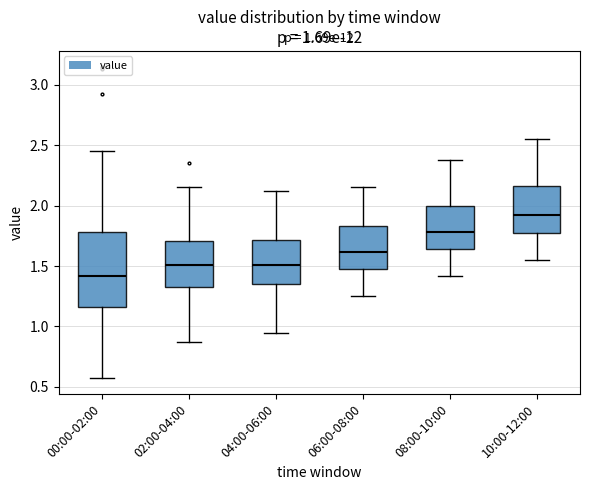

Which box is the tallest, from its lower edge to its upper edge?

00:00-02:00